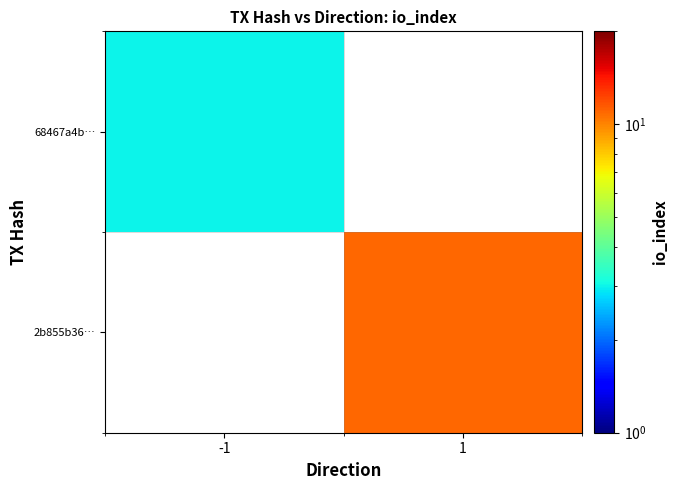

What is the difference between the highest and lowest values at 1?

11